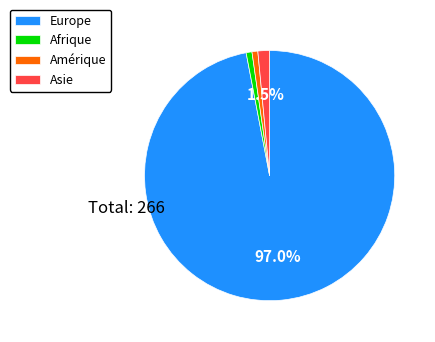

Is it true that Afrique is 11% of the pie?

False